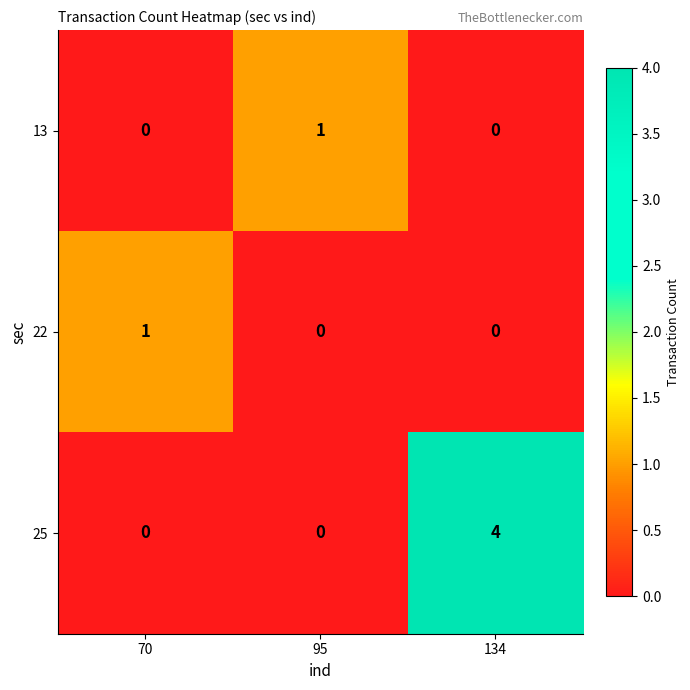

Which series has the widest spread of values?

25